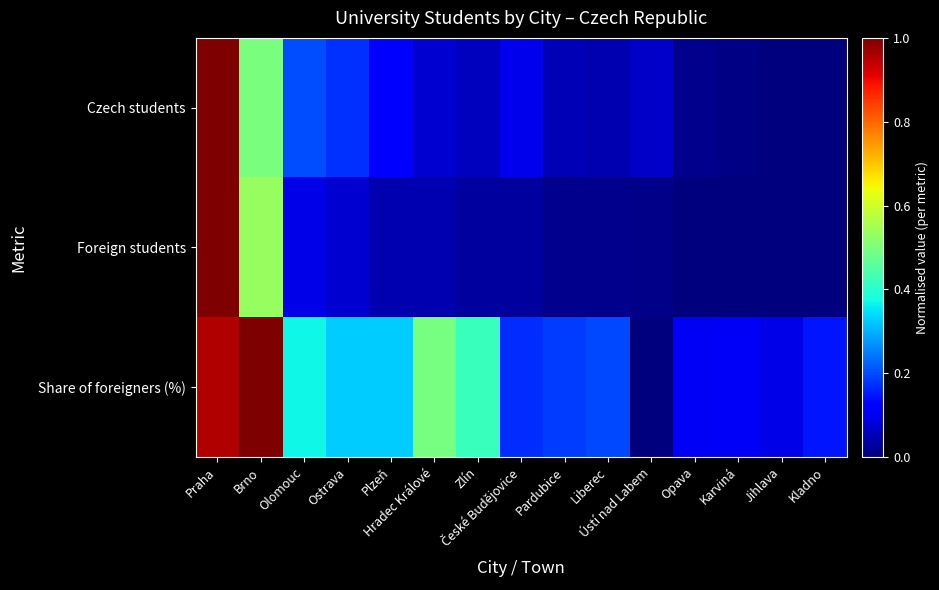

Which series has the widest spread of values?

Czech students